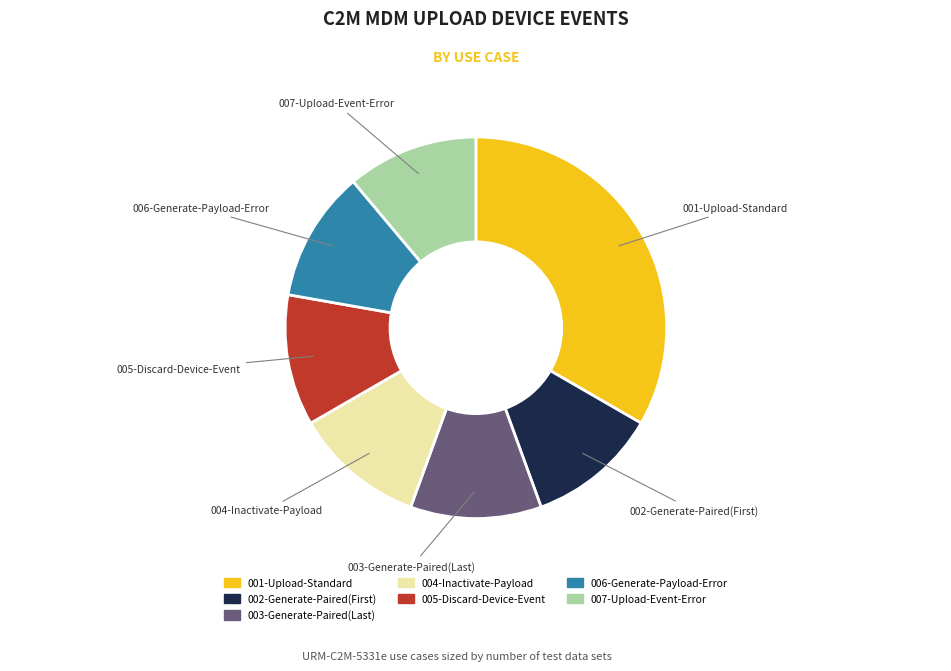

Is there a majority slice in this chart?

No